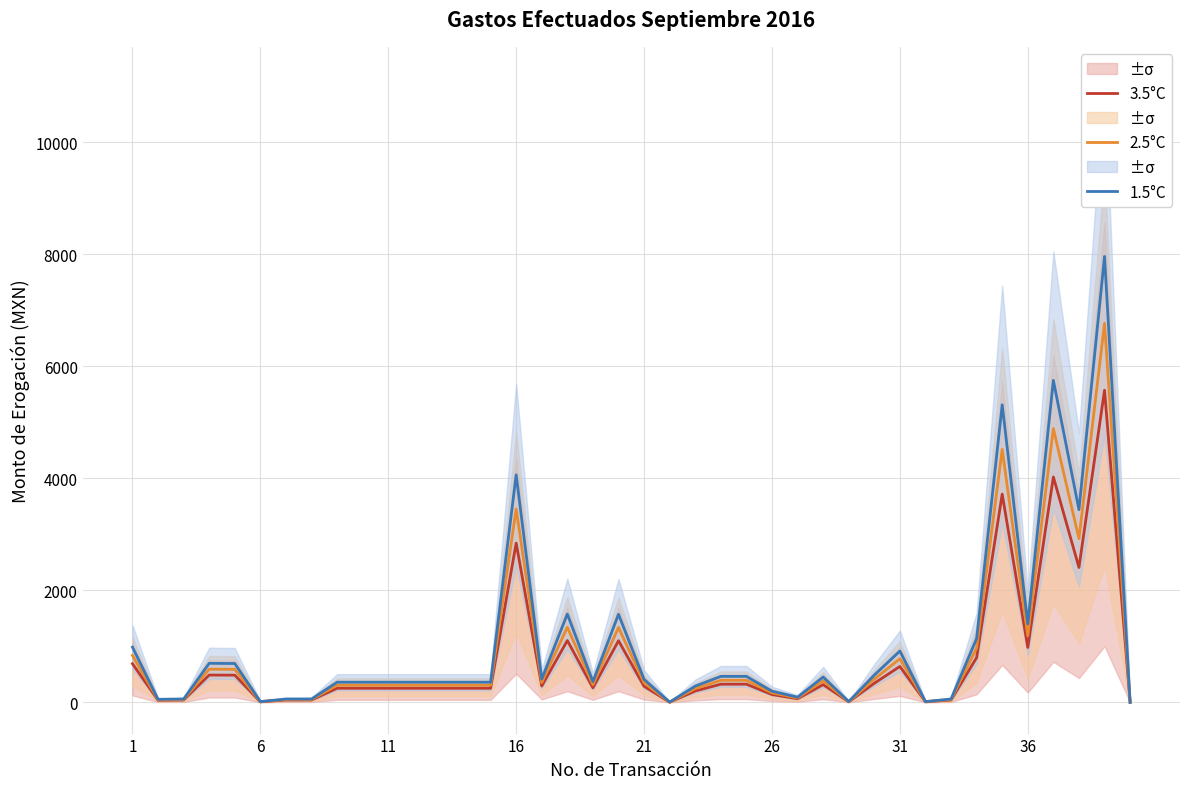

True or false: 3.5°C has a value of 92.7 at 16.

False